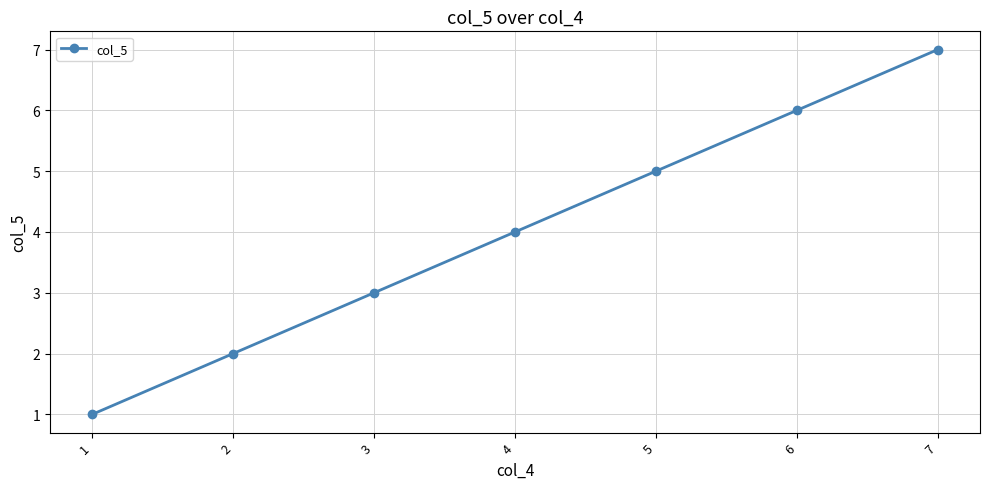

Rank the categories by value from lowest to highest.

1, 2, 3, 4, 5, 6, 7